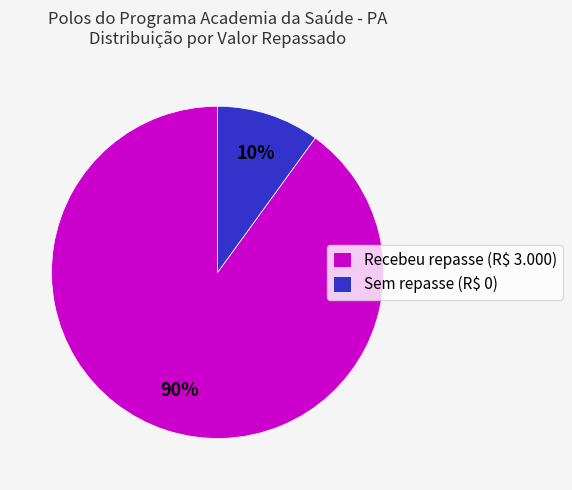

The Sem repasse (R$ 0) slice represents 16% of the pie. True or false?

False